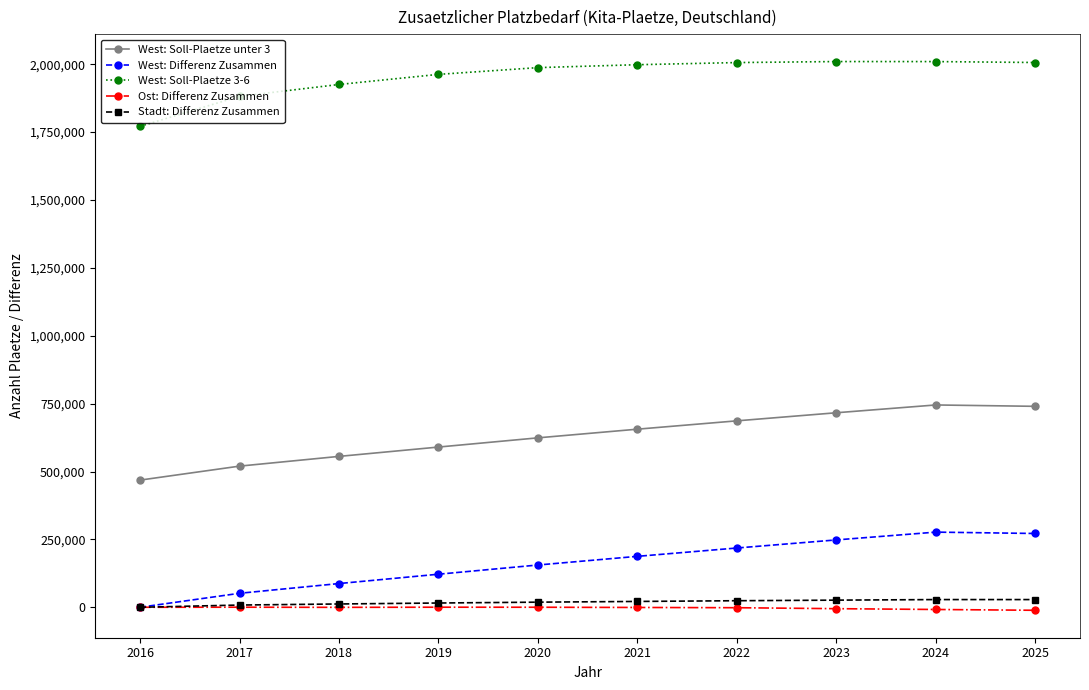

True or false: West: Soll-Plaetze 3-6 and Stadt: Differenz Zusammen cross at least once.

False